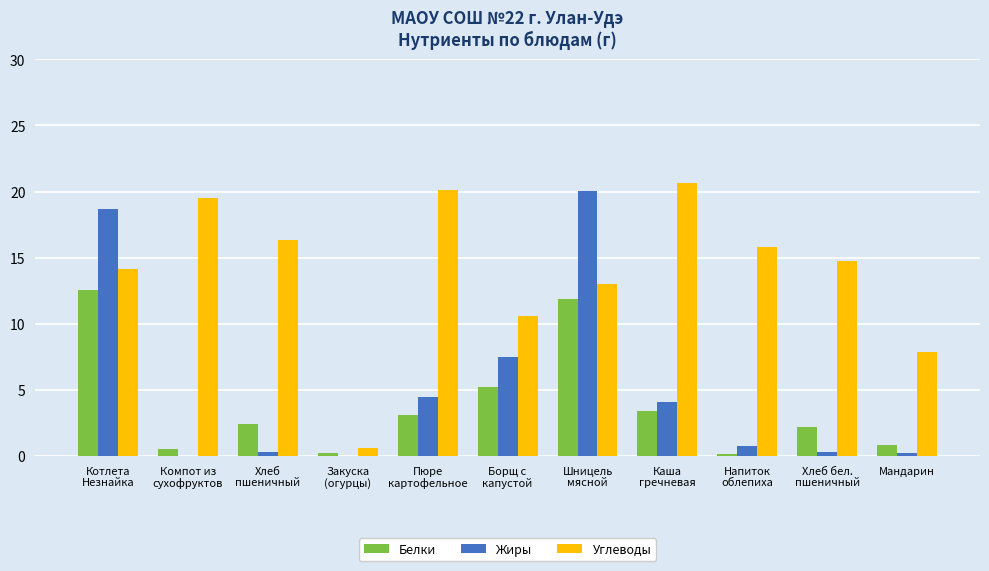

What is the sum of the Углеводы values at Пюре
картофельное and Напиток
облепиха?

35.9